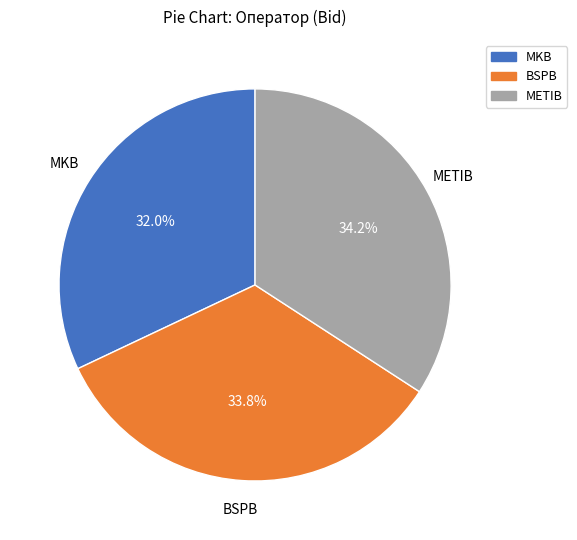

Which category has the smallest portion of the pie?

MKB